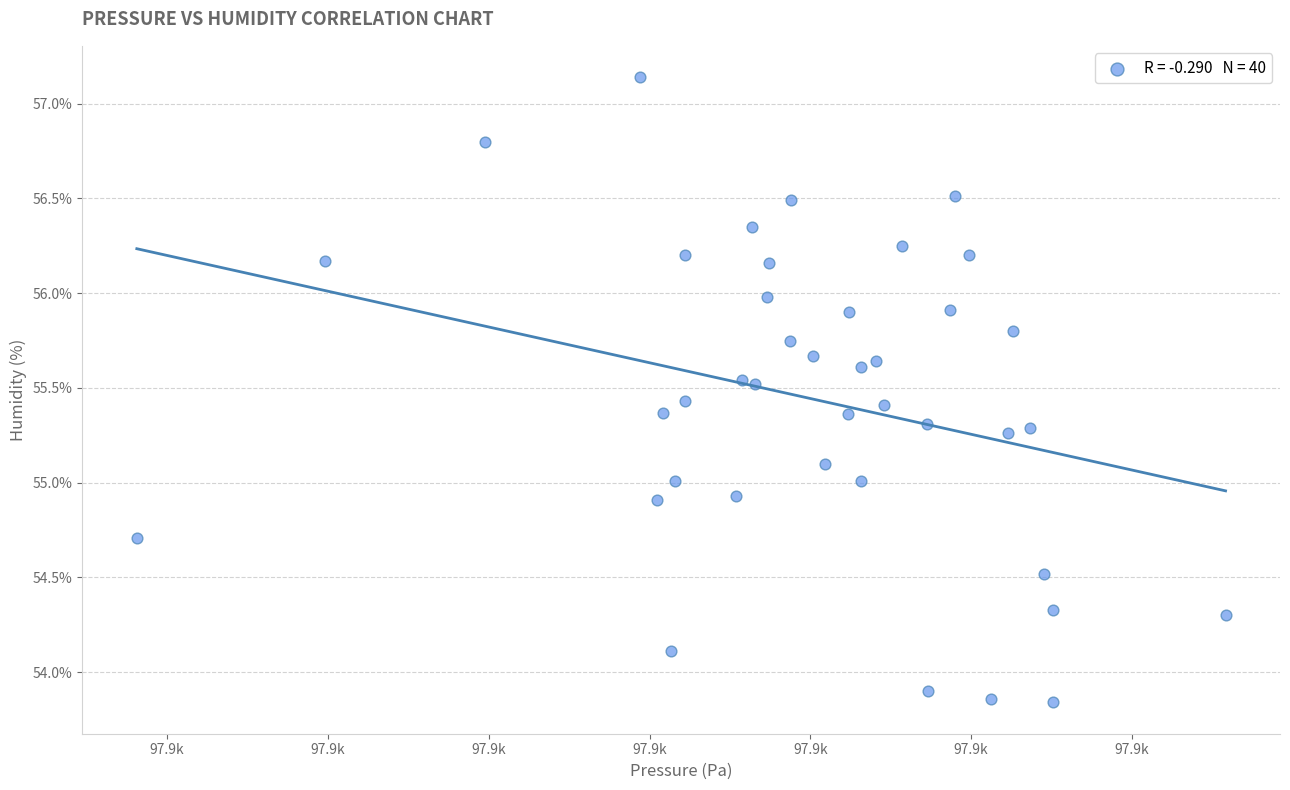

What is the range of X values (max minus min)?

33.9